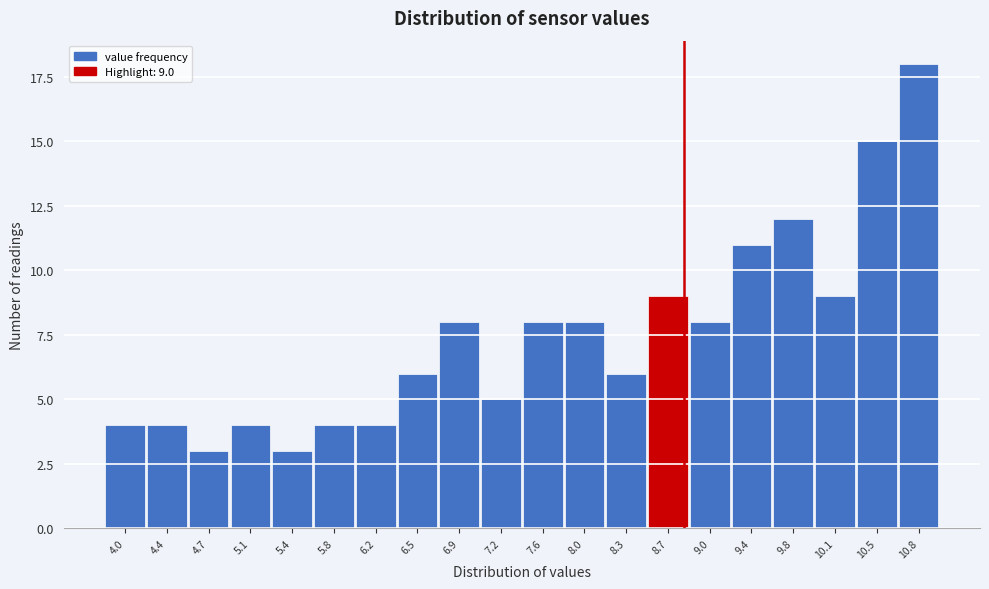

Reading left to right, what are all the values shown in this chart?

4	4	3	4	3	4	4	6	8	5	8	8	6	9	8	11	12	9	15	18